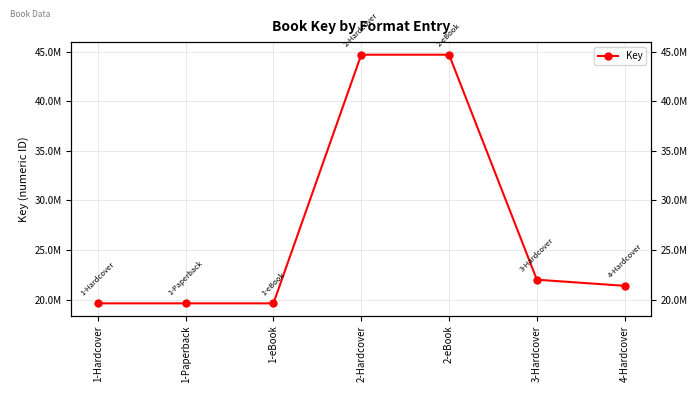

True or false: the data shows 44695299 at 2-Hardcover.

True